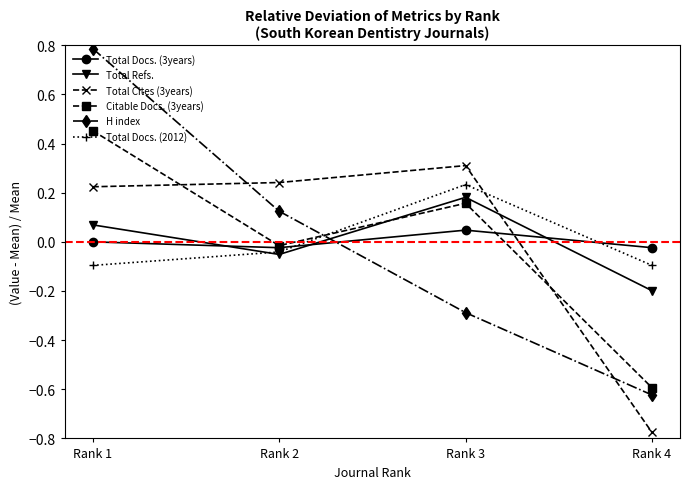

True or false: H index has a value of -0.4 at Rank 4.

False